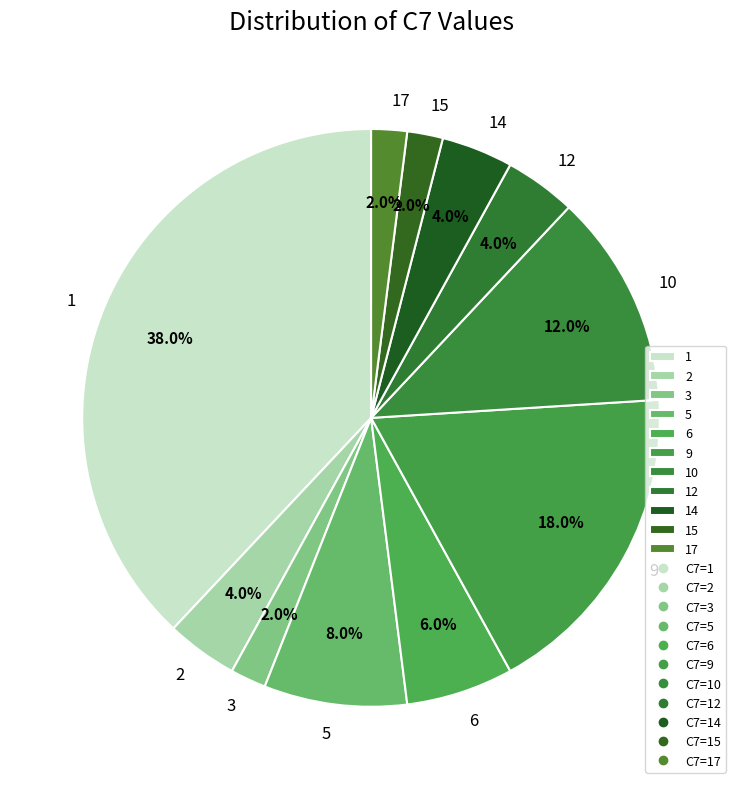

What portion of the pie excludes 12?

96.0%